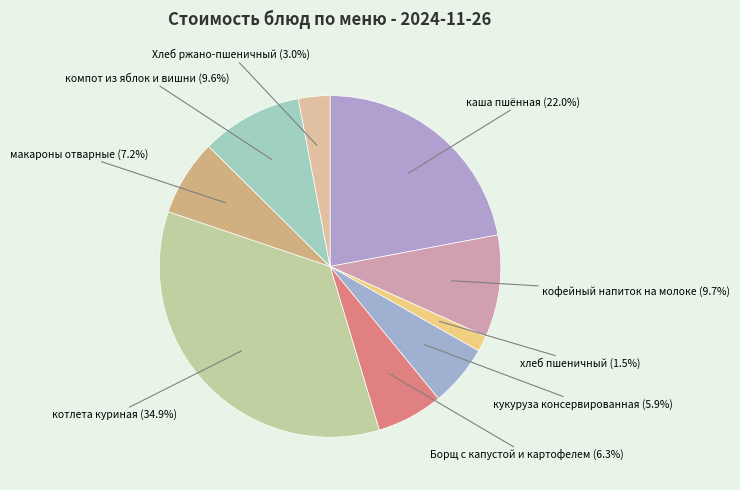

To the nearest percent, what is the difference between the largest and smallest slice percentages?

33%